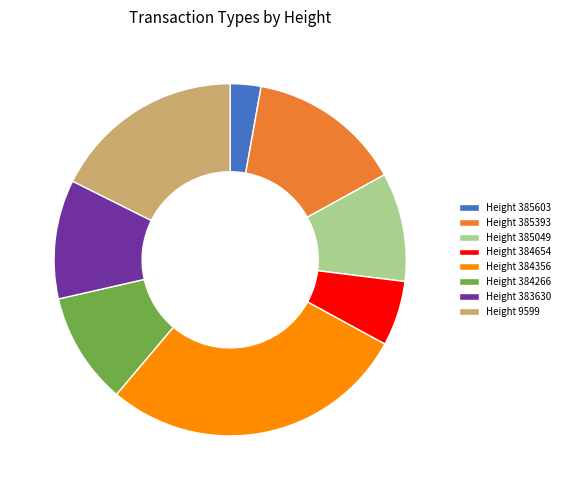

Does Height 384356 account for over 50% of the chart?

No